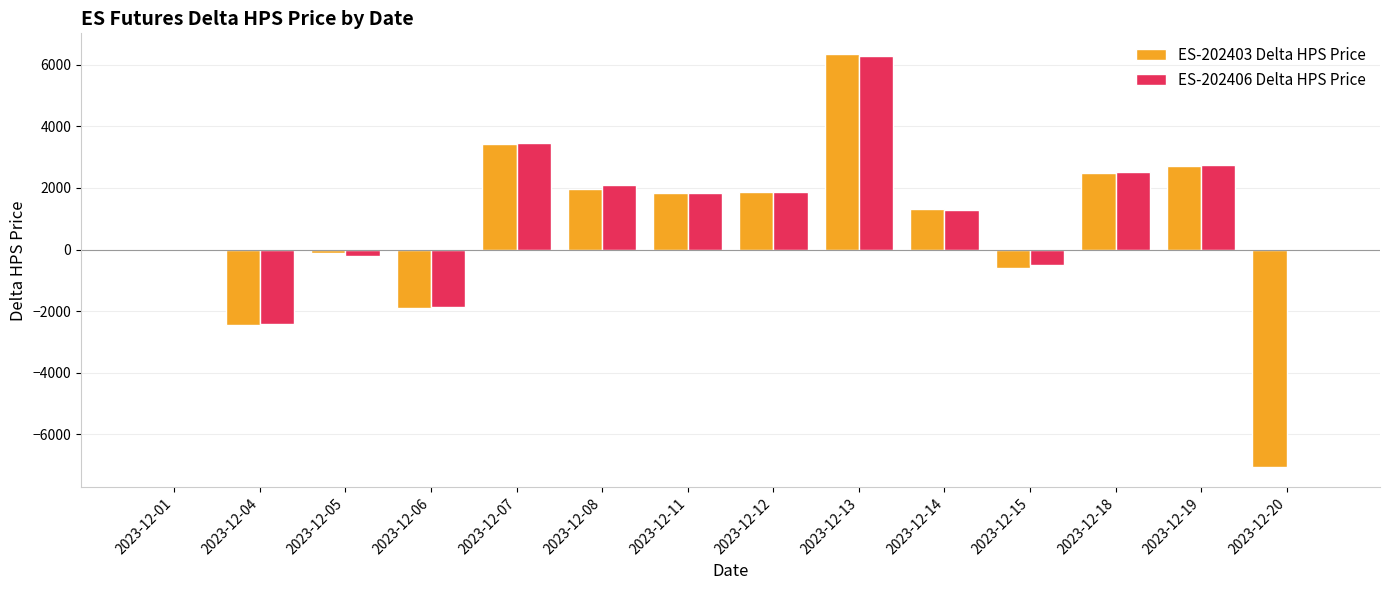

What is the total value across all series at 2023-12-07?

6875